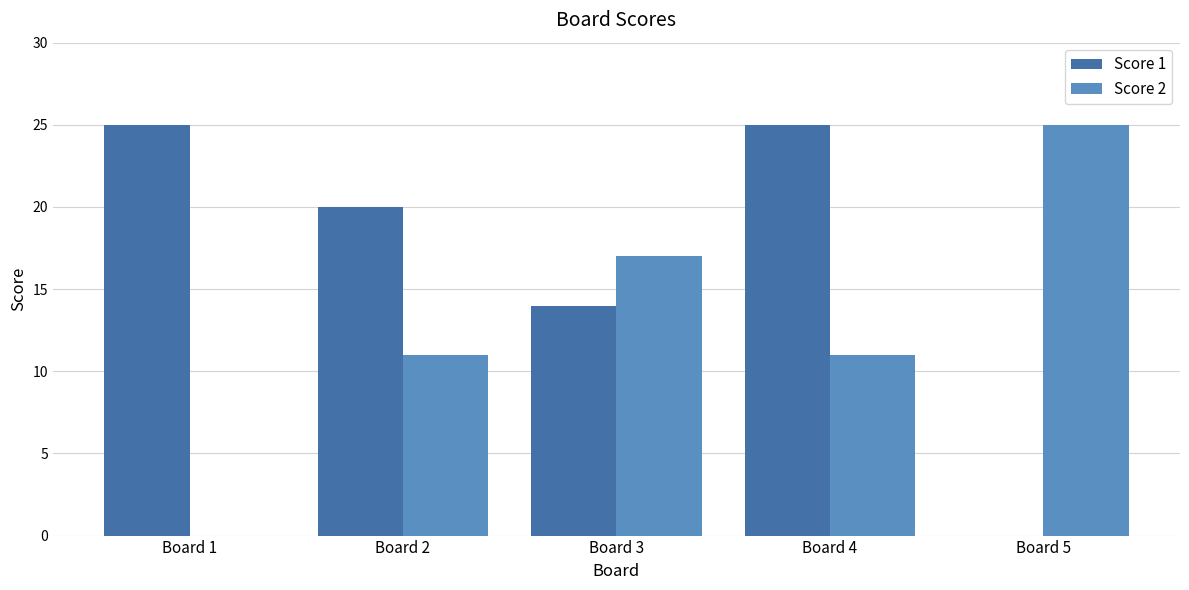

What is the maximum value for Score 1?

25